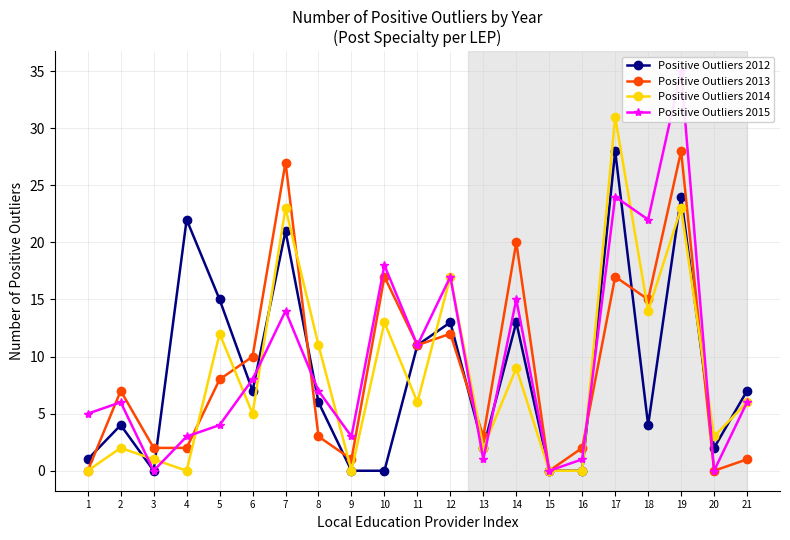

How many positive values does the Positive Outliers 2015 series have?

18